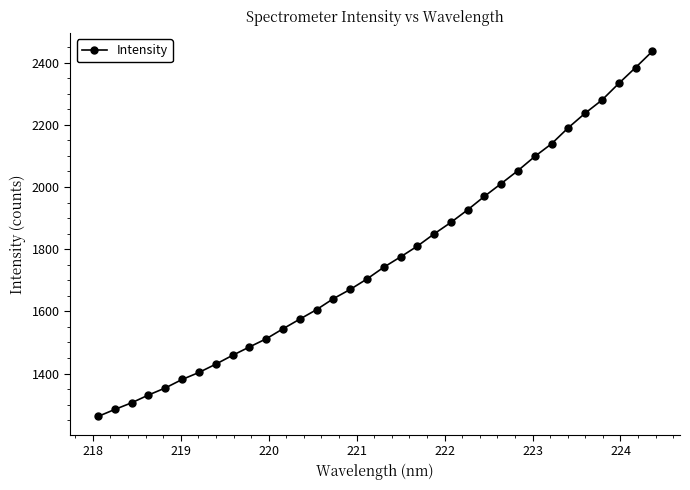

What is the difference between the second highest and second lowest values?

1099.5